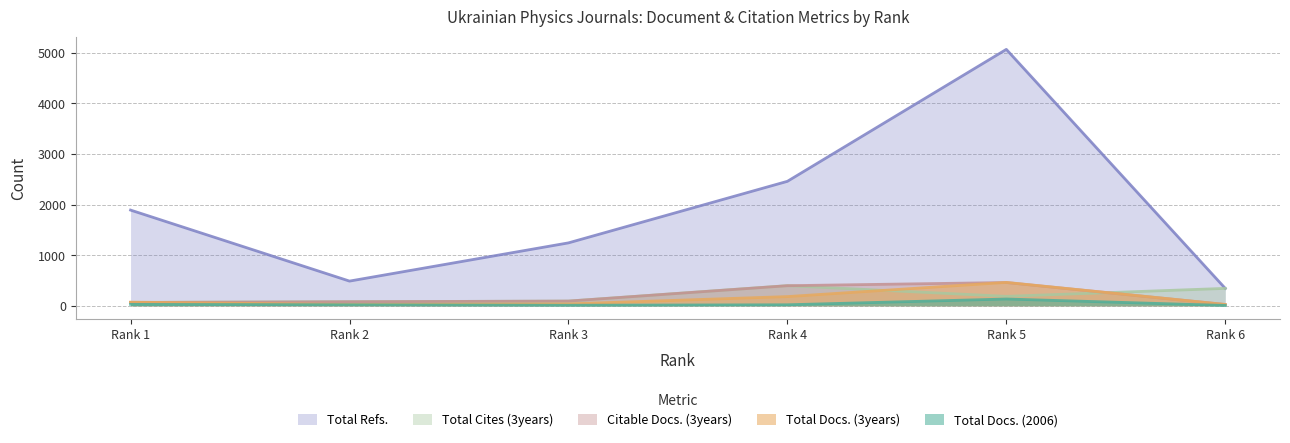

Where is the first local maximum for Total Docs. (2006)?

5